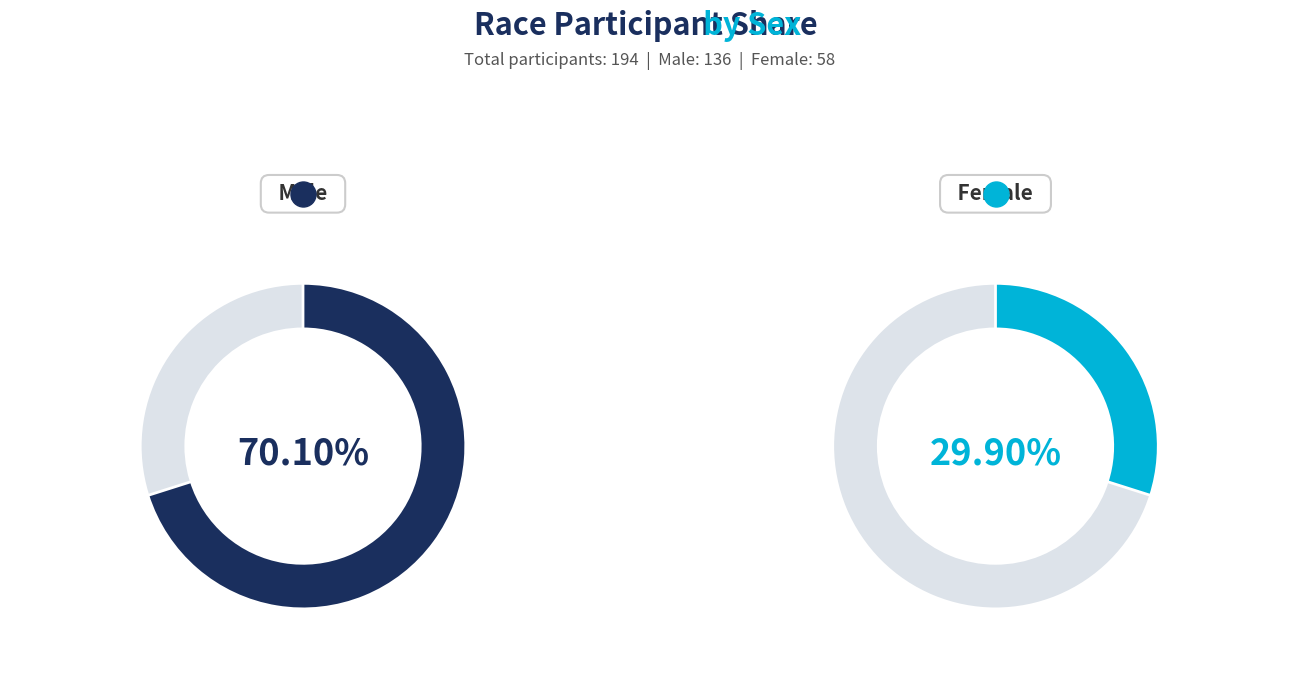

Which has a higher value, F or M?

M